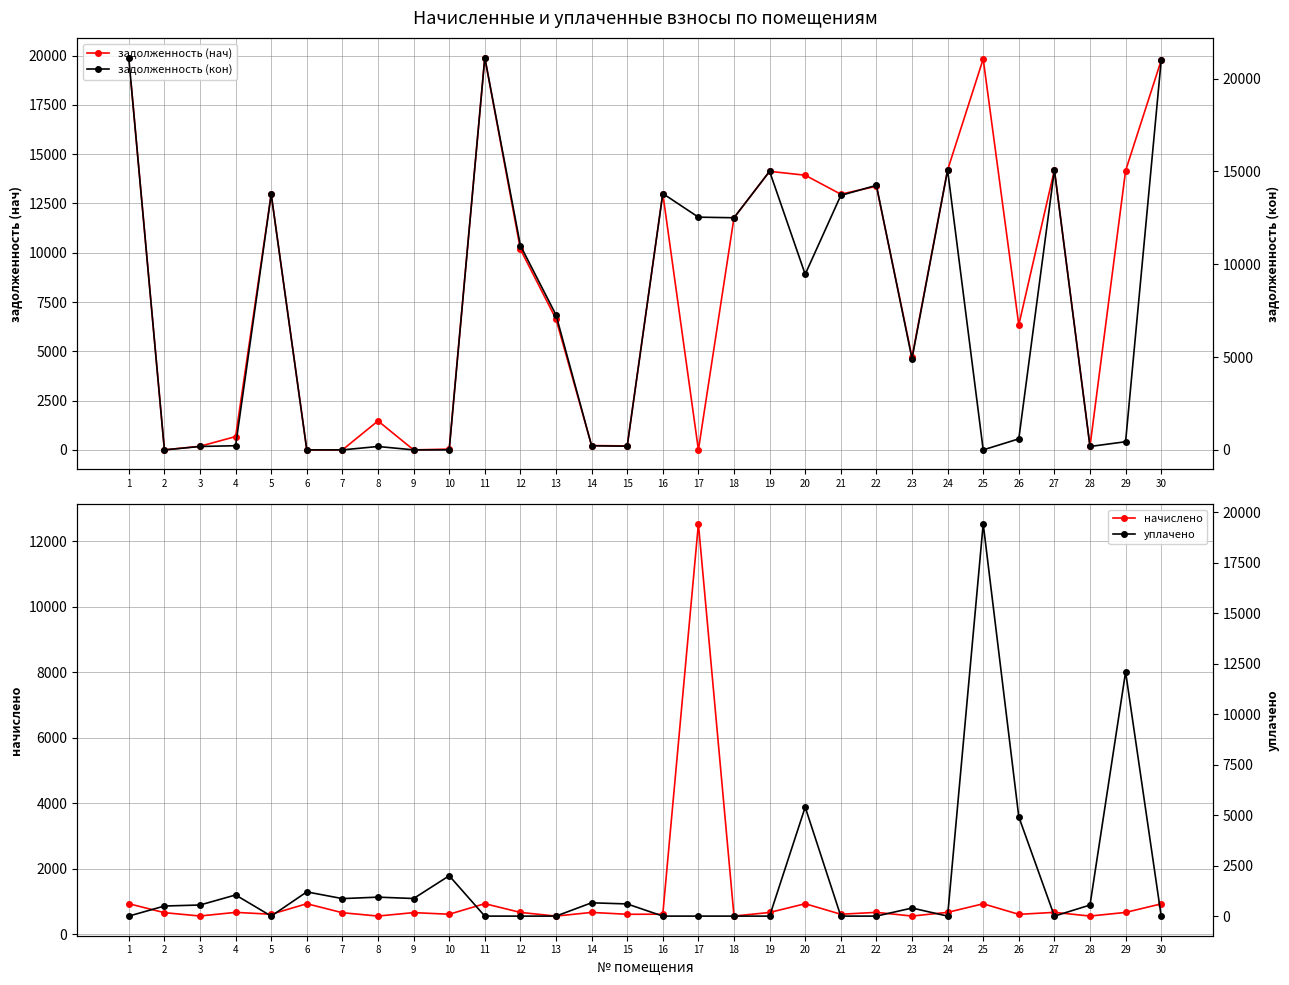

How many lines are shown in the chart?

4